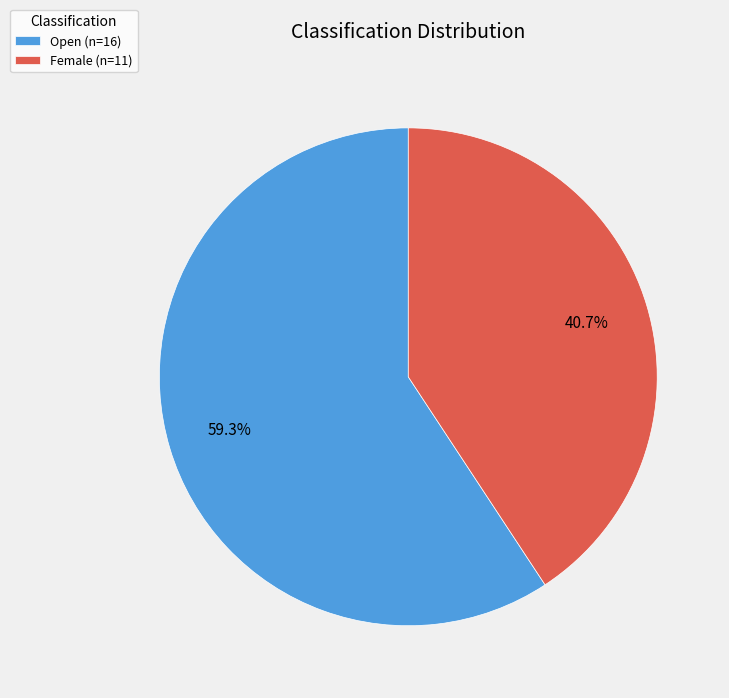

Count the number of slices in the pie.

2